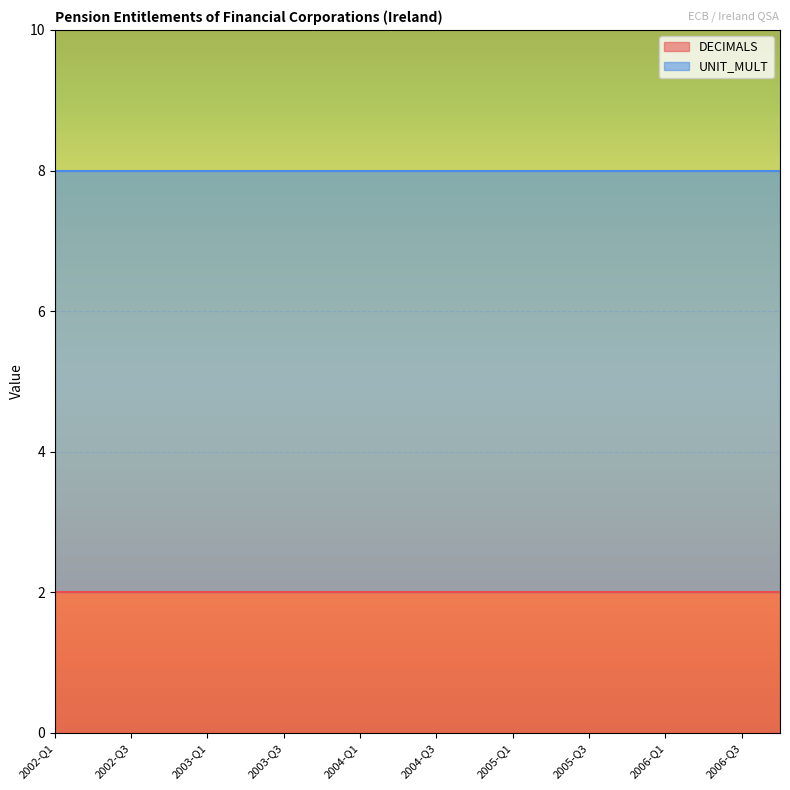

Between 2005-Q4 and 2006-Q4, which series saw the biggest shift?

DECIMALS